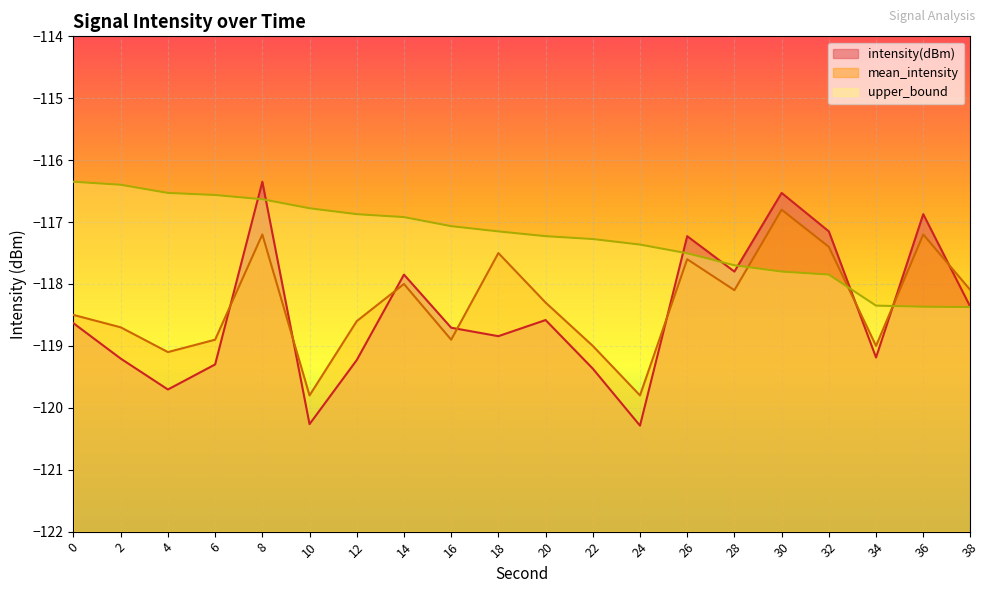

Which series changed the most between 12 and 30?

intensity(dBm)